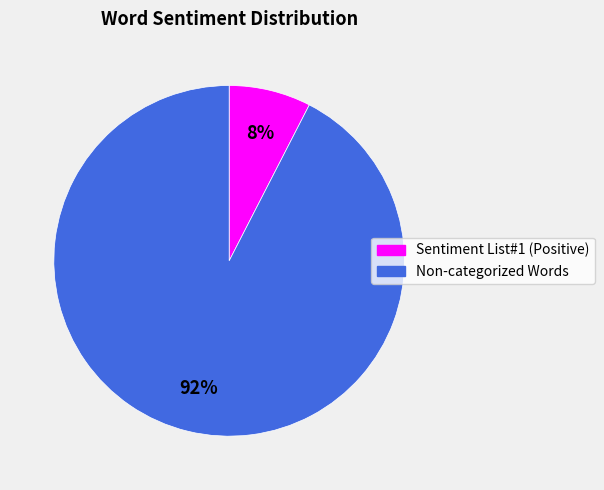

Which has a higher value, Non-categorized Words or Sentiment List#1 (Positive)?

Non-categorized Words